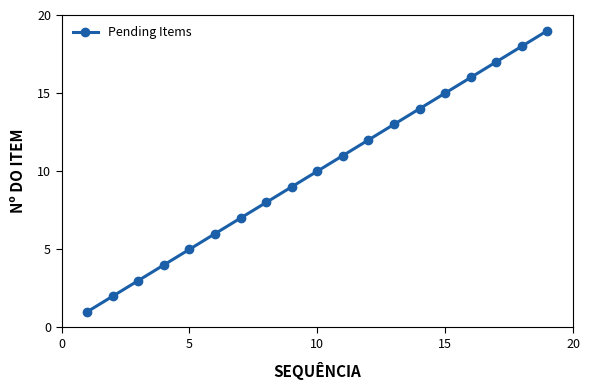

What is the value of the 18th point from the left?

18